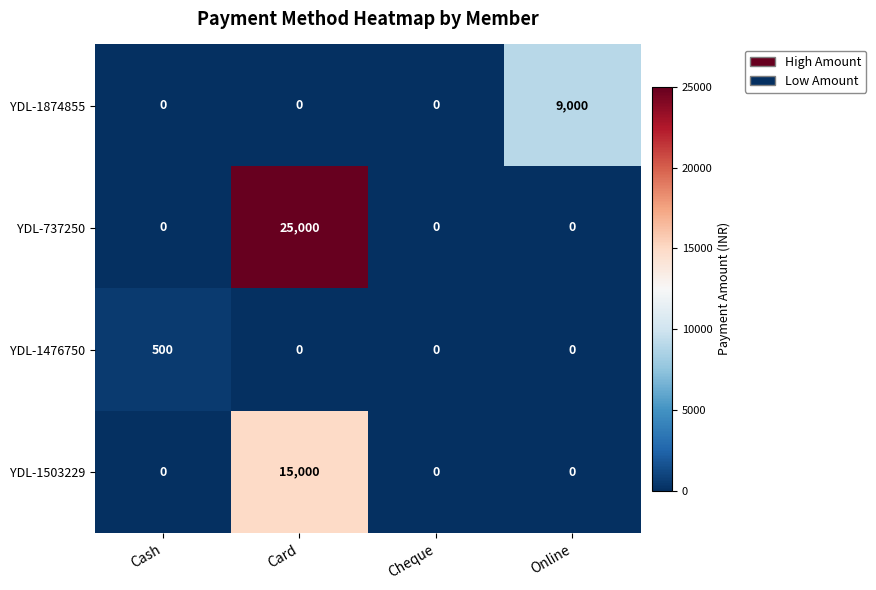

Count the number of data series in this chart.

4